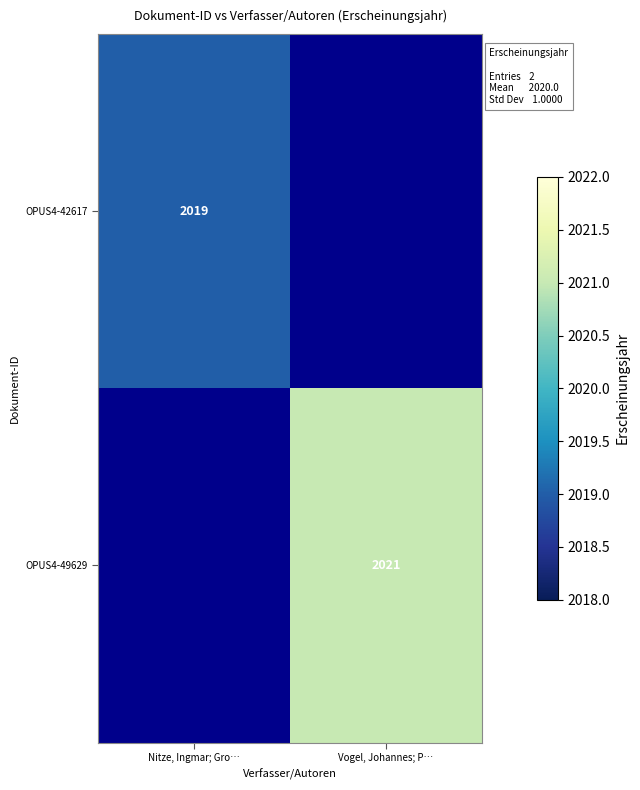

True or false: OPUS4-42617 has a value of 645 at Nitze, Ingmar; Gro….

False